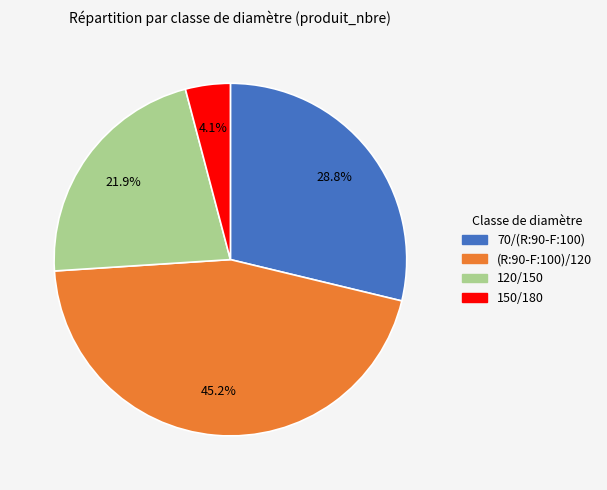

To the nearest percent, what is the difference between the largest and smallest slice percentages?

41%